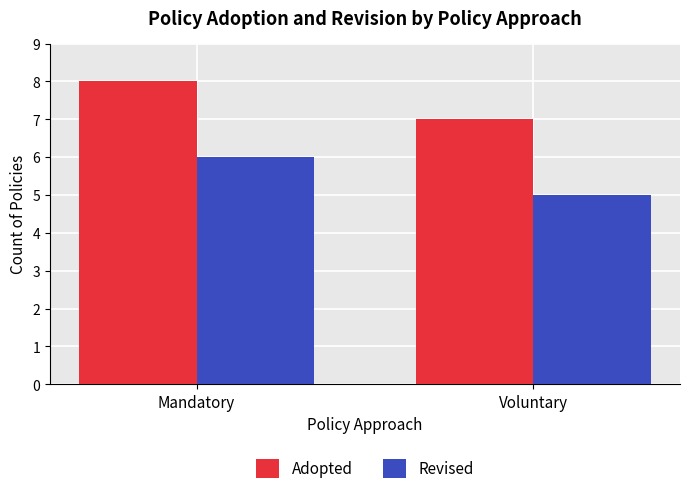

List the labels in order of Adopted value, smallest first.

Voluntary, Mandatory